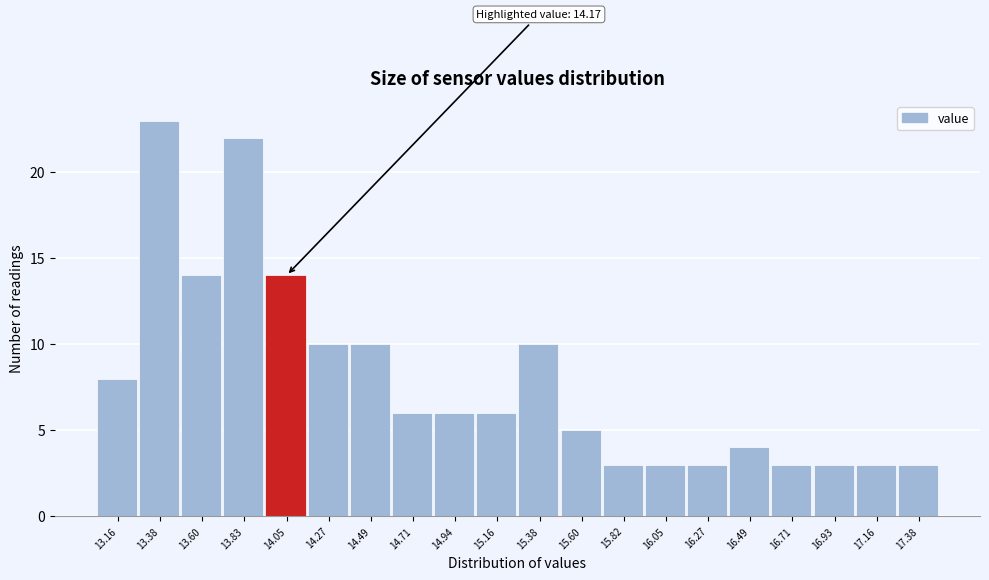

Reading right to left, what are all the values shown in this chart?

17.38=3	17.16=3	16.93=3	16.71=3	16.49=4	16.27=3	16.05=3	15.82=3	15.60=5	15.38=10	15.16=6	14.94=6	14.71=6	14.49=10	14.27=10	14.05=14	13.83=22	13.60=14	13.38=23	13.16=8